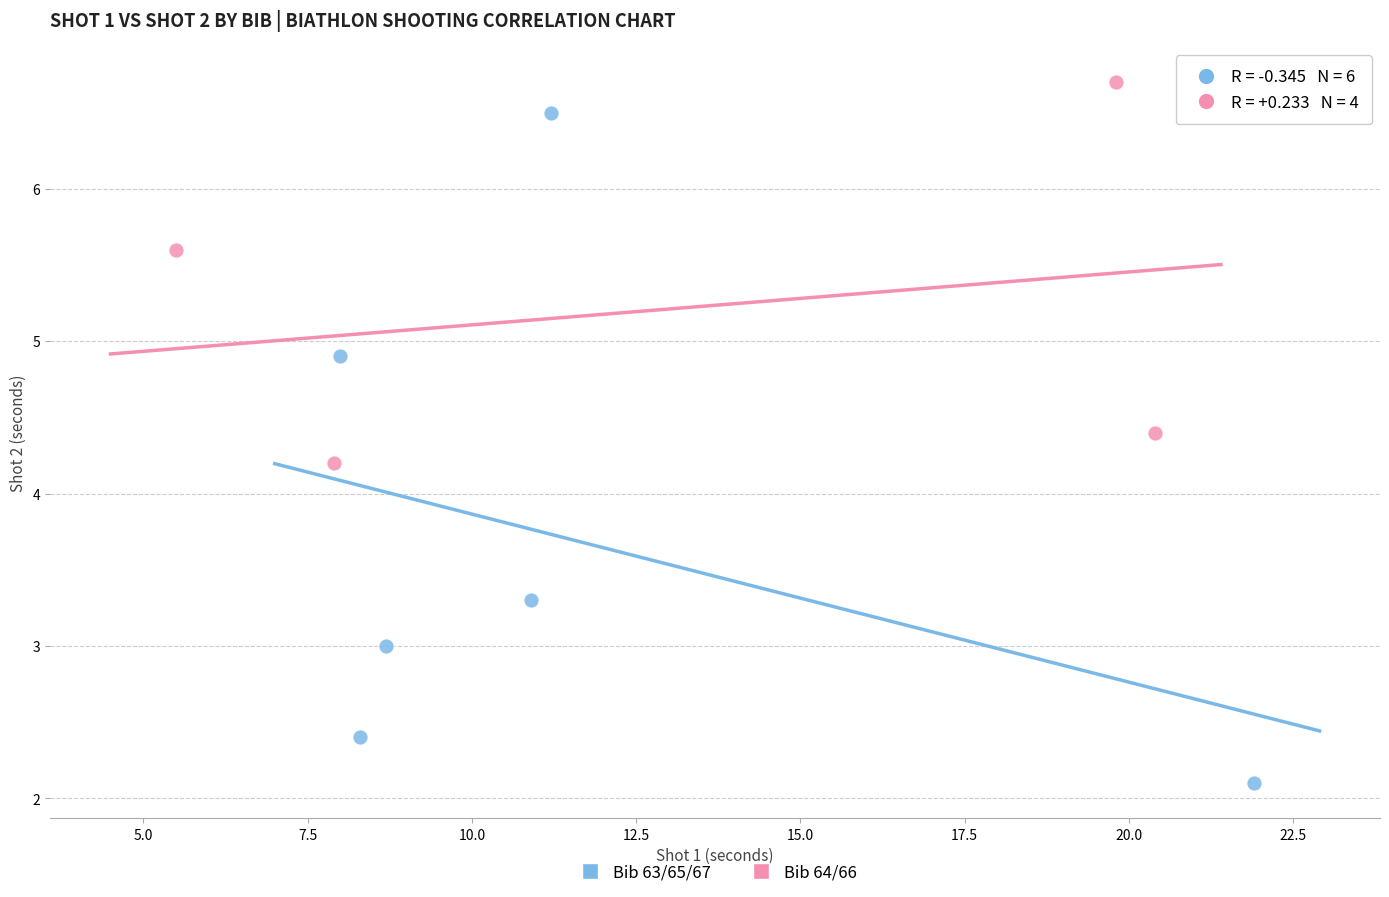

Which series has the largest Y range (max minus min)?

Bib 63/65/67